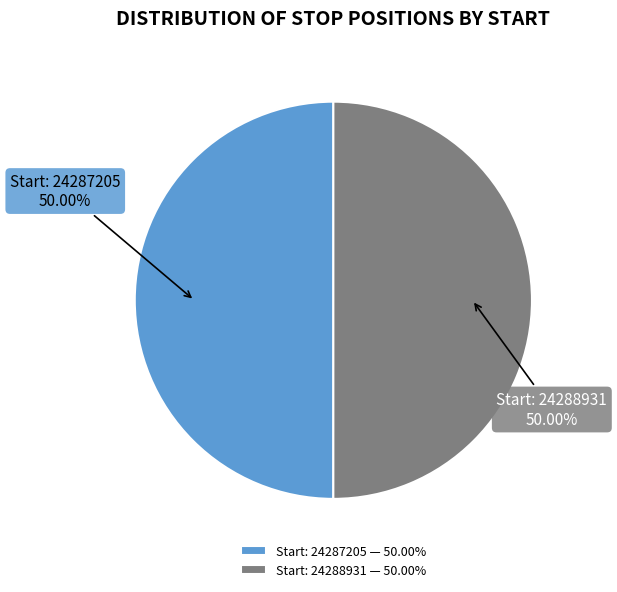

Combined, do Start: 24287205 — 50.00% and Start: 24288931 — 50.00% account for over 50%?

Yes